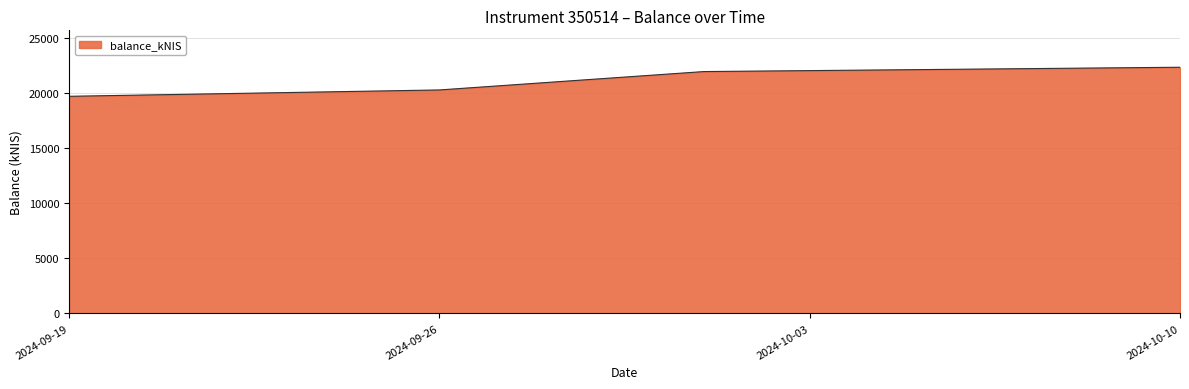

What is the smallest value displayed?

19685.2